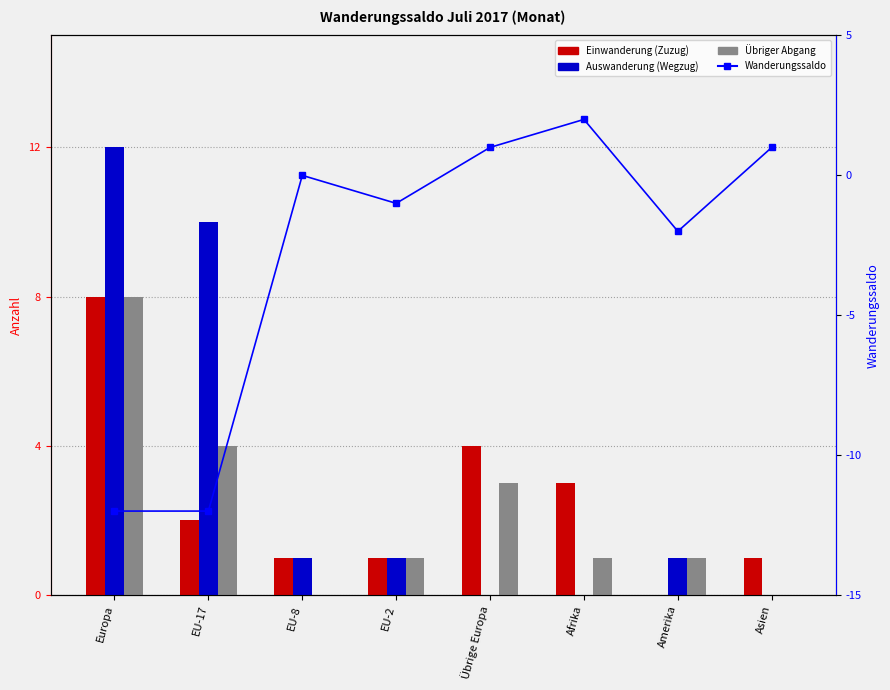

Reading right to left, transcribe all the data shown in this chart.

Einwanderung (Zuzug): Asien=1	Amerika=0	Afrika=3	Übrige Europa=4	EU-2=1	EU-8=1	EU-17=2	Europa=8
Auswanderung (Wegzug): Asien=0	Amerika=1	Afrika=0	Übrige Europa=0	EU-2=1	EU-8=1	EU-17=10	Europa=12
Übriger Abgang: Asien=0	Amerika=1	Afrika=1	Übrige Europa=3	EU-2=1	EU-8=0	EU-17=4	Europa=8
Wanderungssaldo: Asien=1	Amerika=-2	Afrika=2	Übrige Europa=1	EU-2=-1	EU-8=0	EU-17=-12	Europa=-12